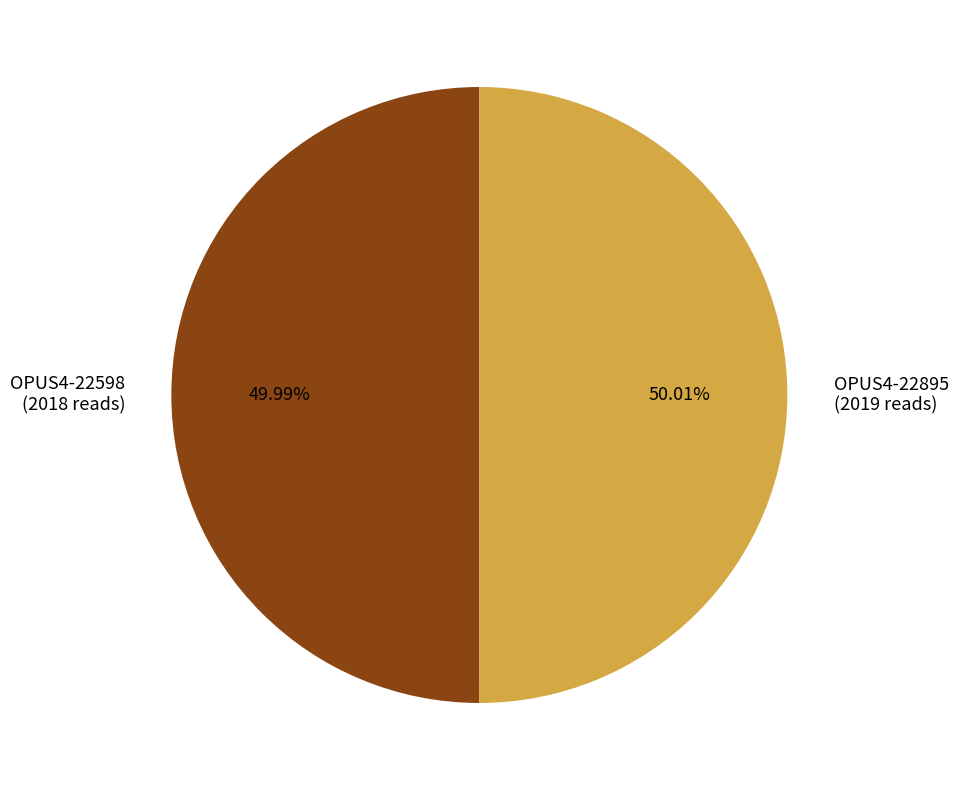

Do OPUS4-22598 (2018 reads) and OPUS4-22895 (2019 reads) together represent more than half of the pie?

Yes